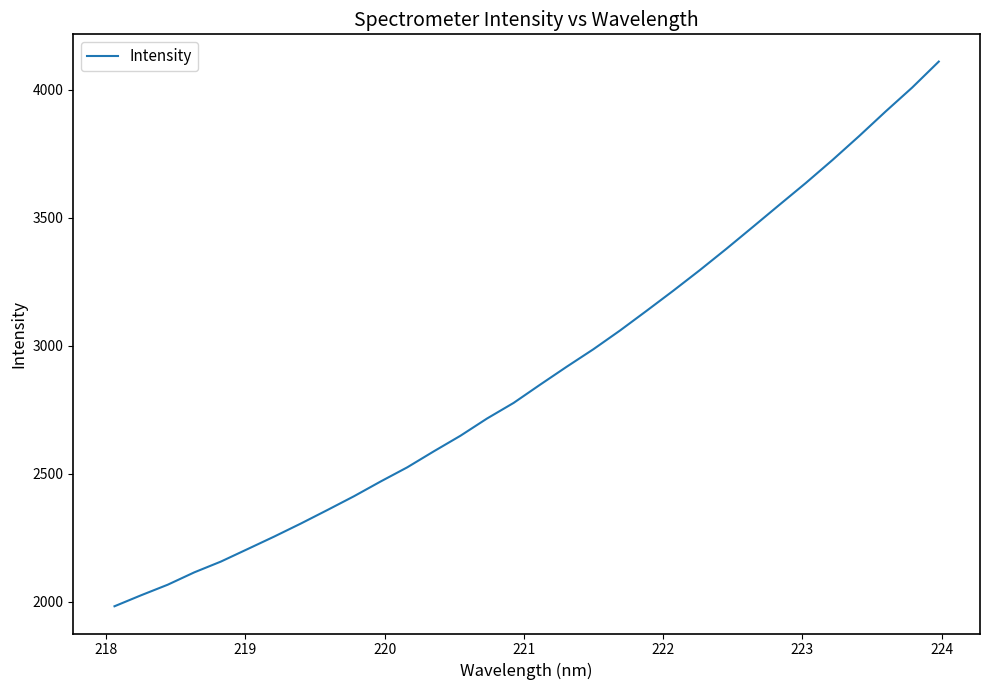

How many values exceed 2848?

16